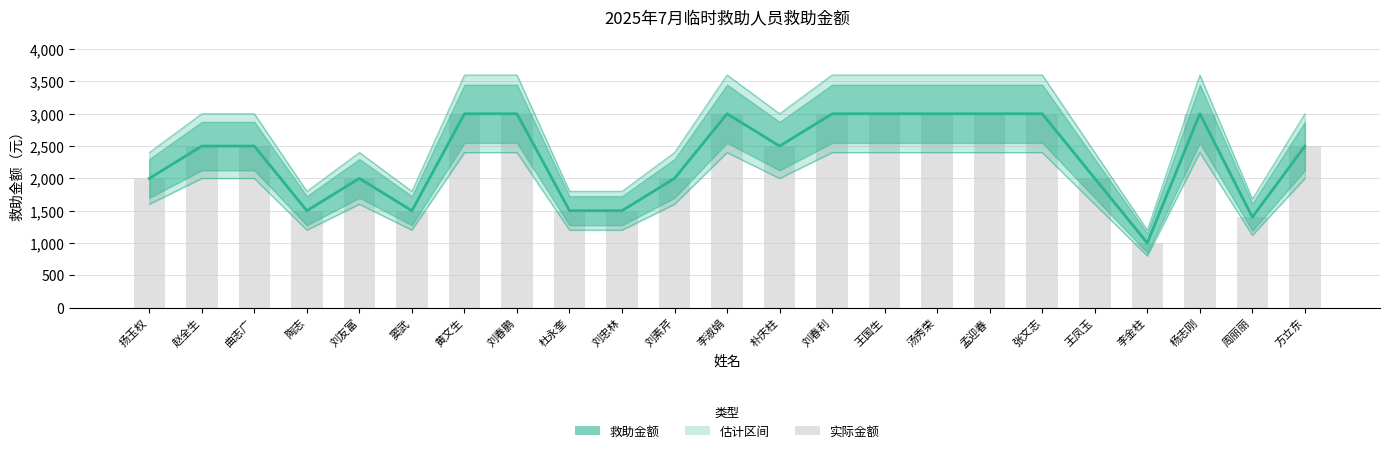

At how many categories does at least one series exceed 1537?

22